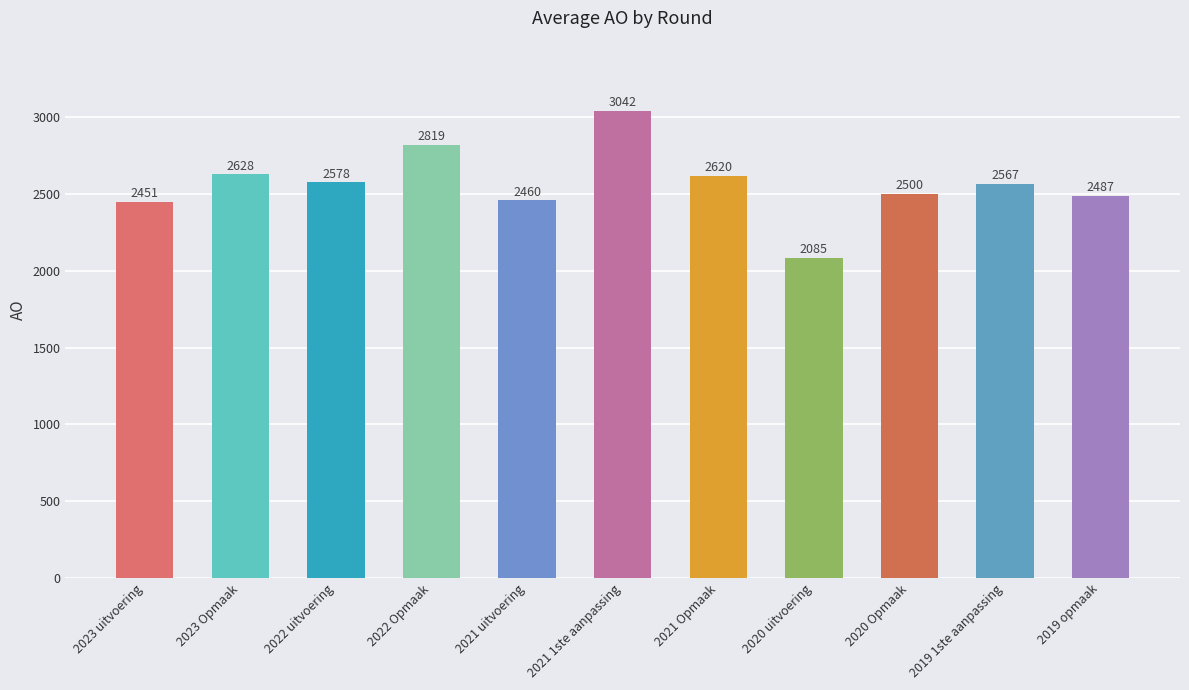

Which category has the highest value across all series?

2021 1ste aanpassing